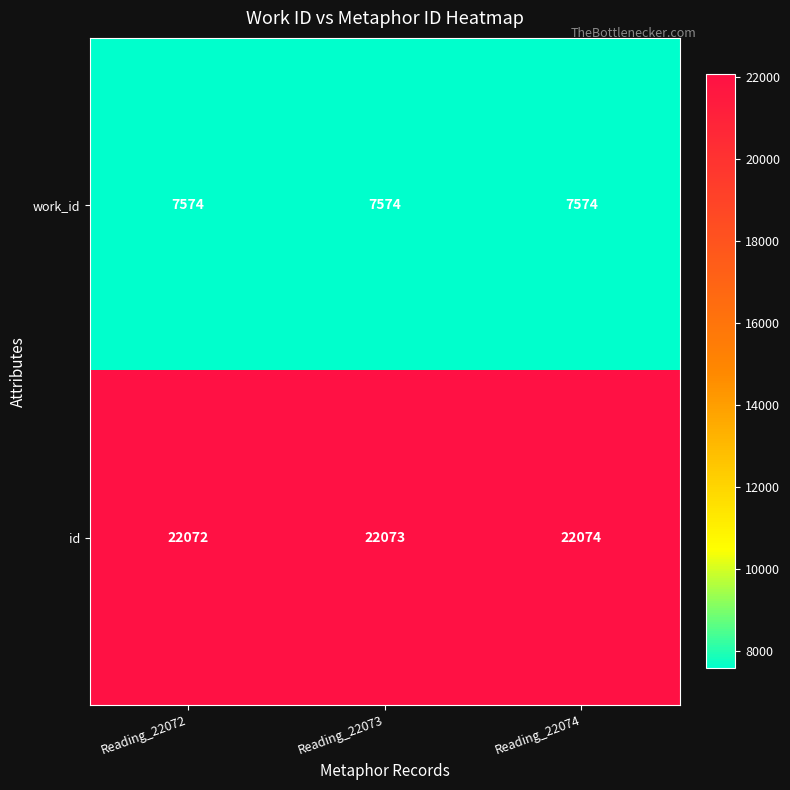

Which series has the largest total across all categories?

id